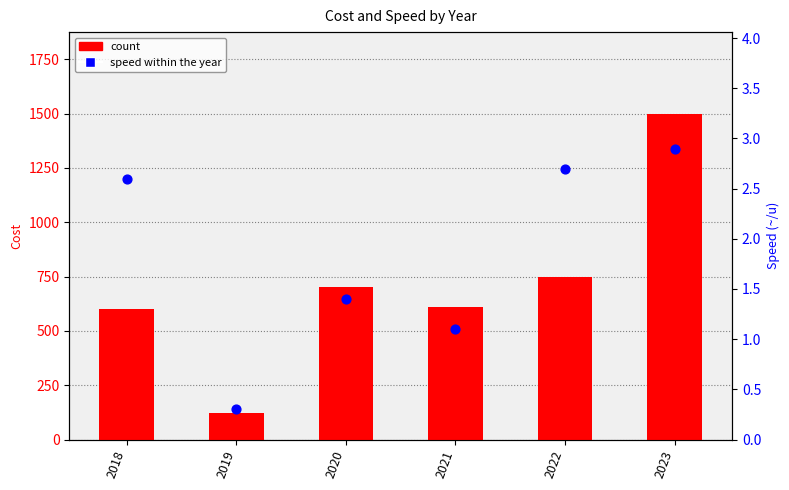

Which series has the largest total across all categories?

count